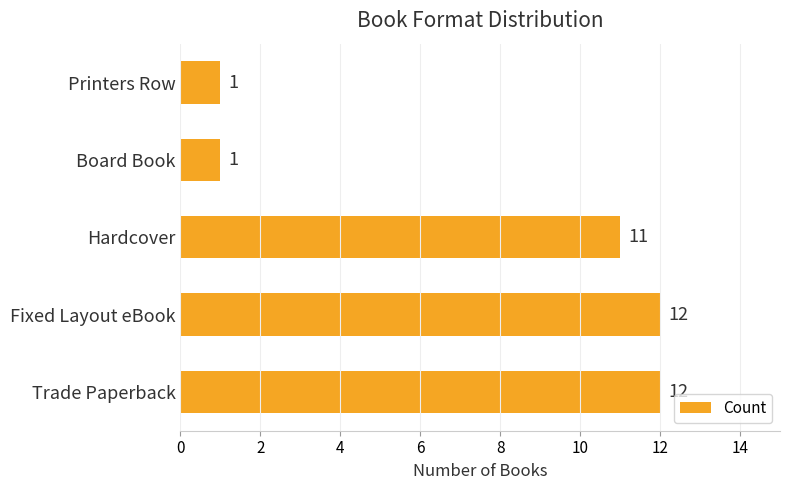

What is the sum of all values?

37